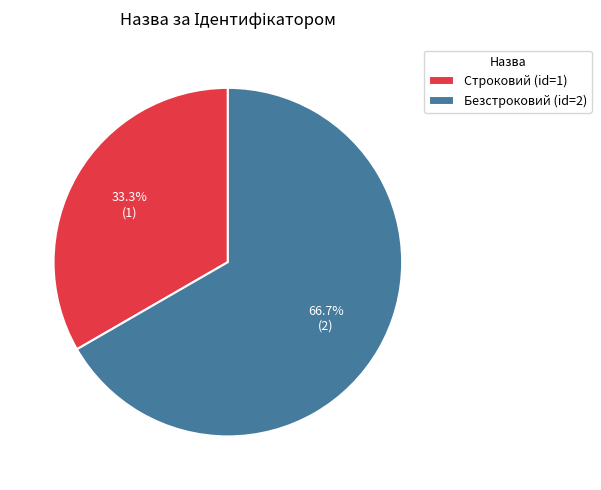

What portion of the pie excludes Строковий?

66.7%